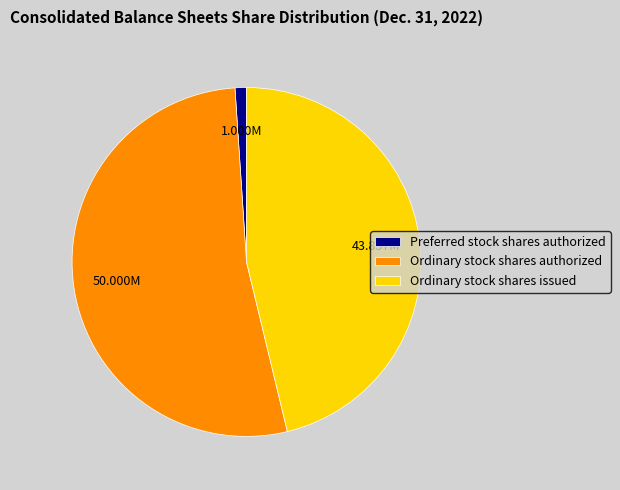

What is the largest slice in the pie chart?

Ordinary stock shares authorized